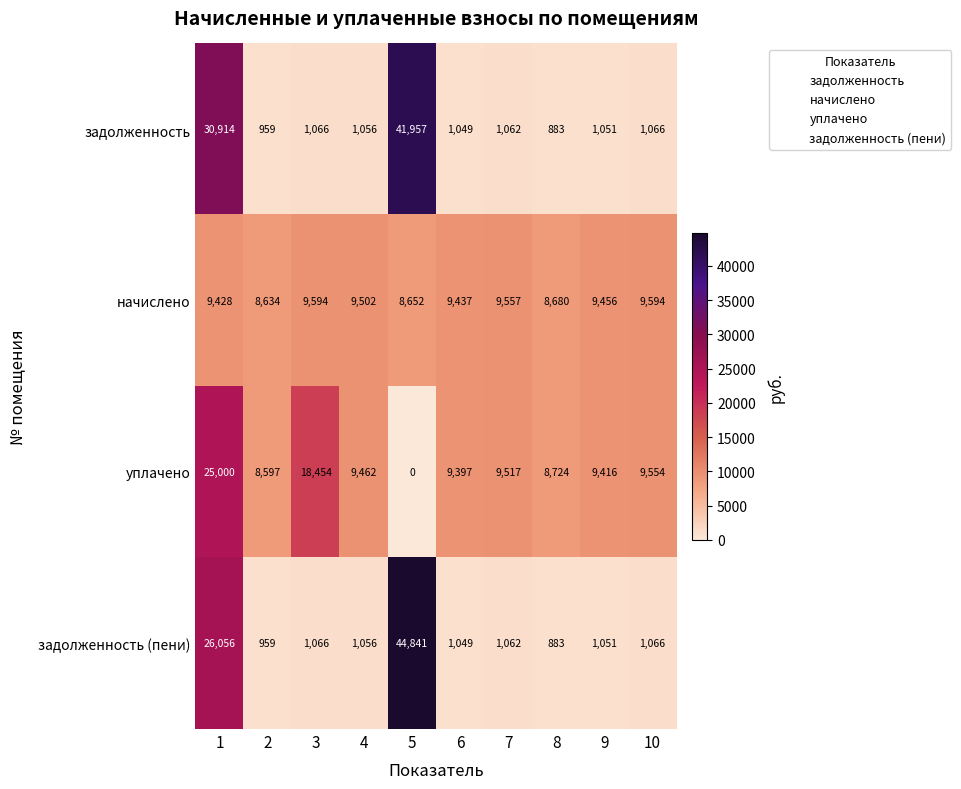

The начислено series shows 9557 at 7. True or false?

True